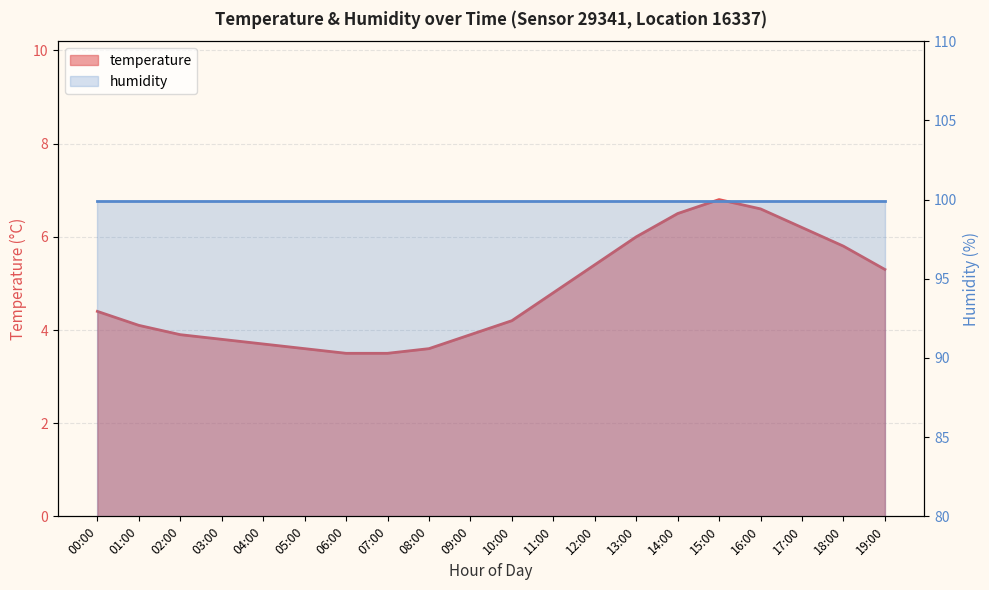

The chart shows a value of 1.9 at 07:00. True or false?

False